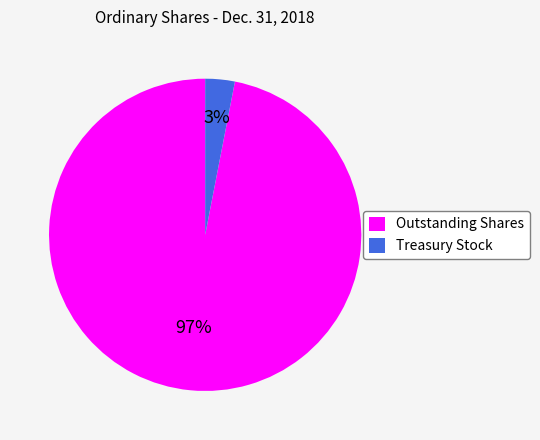

True or false: Outstanding Shares accounts for 90% of the total.

False